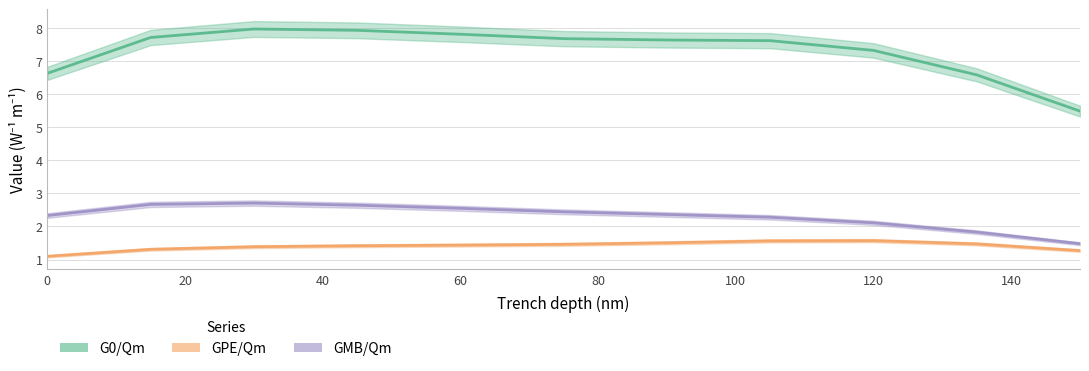

Is it true that G0/Qm equals 12.8 at 45?

False